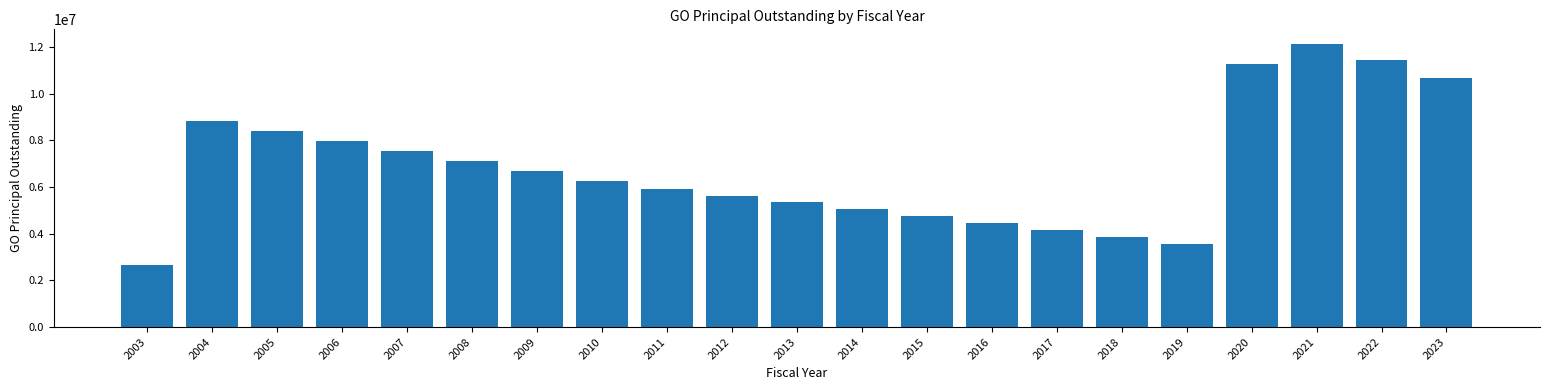

Reading left to right, transcribe all the data shown in this chart.

2003=2650000	2004=8825000	2005=8405000	2006=7980000	2007=7560000	2008=7135000	2009=6700000	2010=6255000	2011=5905000	2012=5635000	2013=5355000	2014=5070000	2015=4780000	2016=4480000	2017=4175000	2018=3865000	2019=3540000	2020=11255000	2021=12153000	2022=11432000	2023=10692000